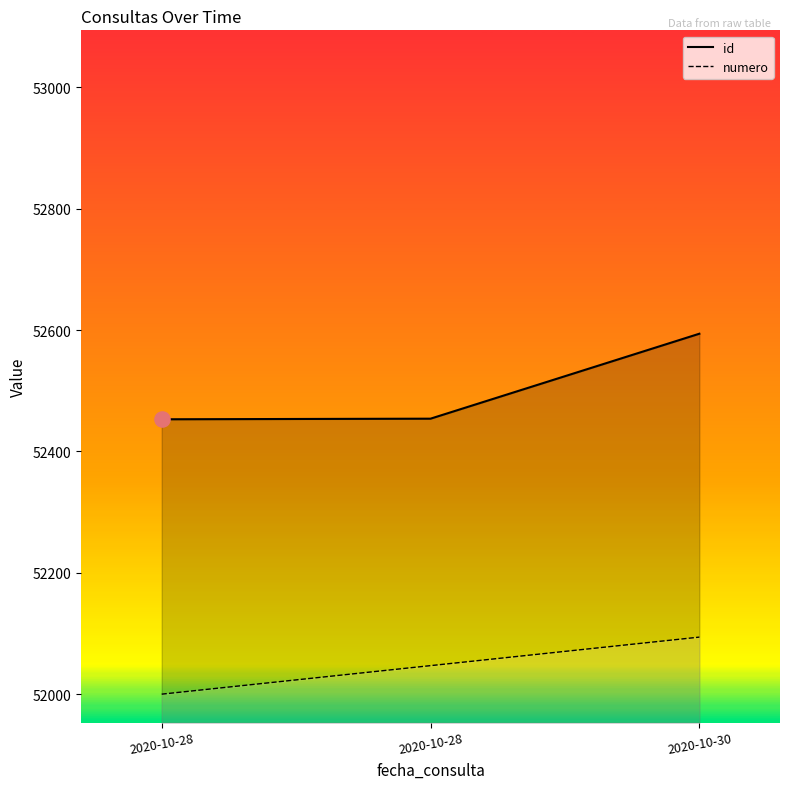

What is the total value across all series at 2020-10-28?

104453